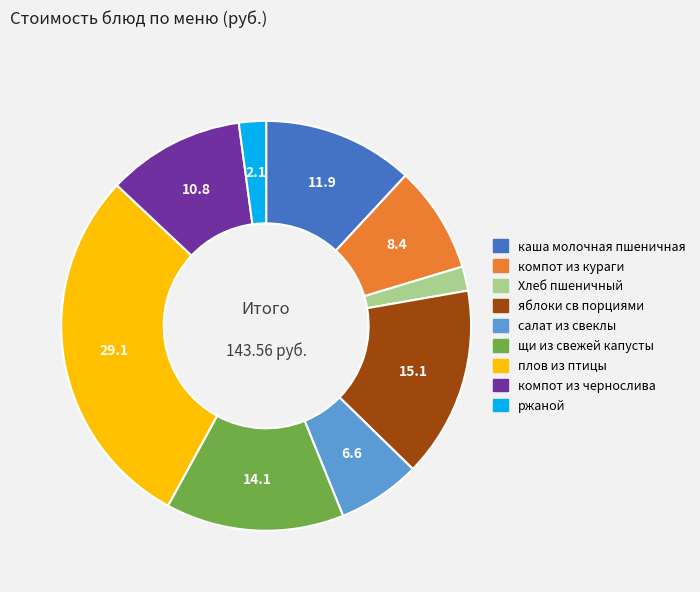

What is the largest slice in the pie chart?

плов из птицы